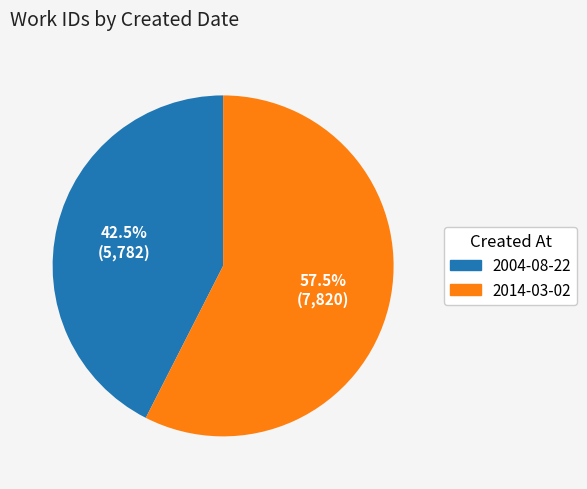

What percentage do 2004-08-22 and 2014-03-02 together represent?

100.0%